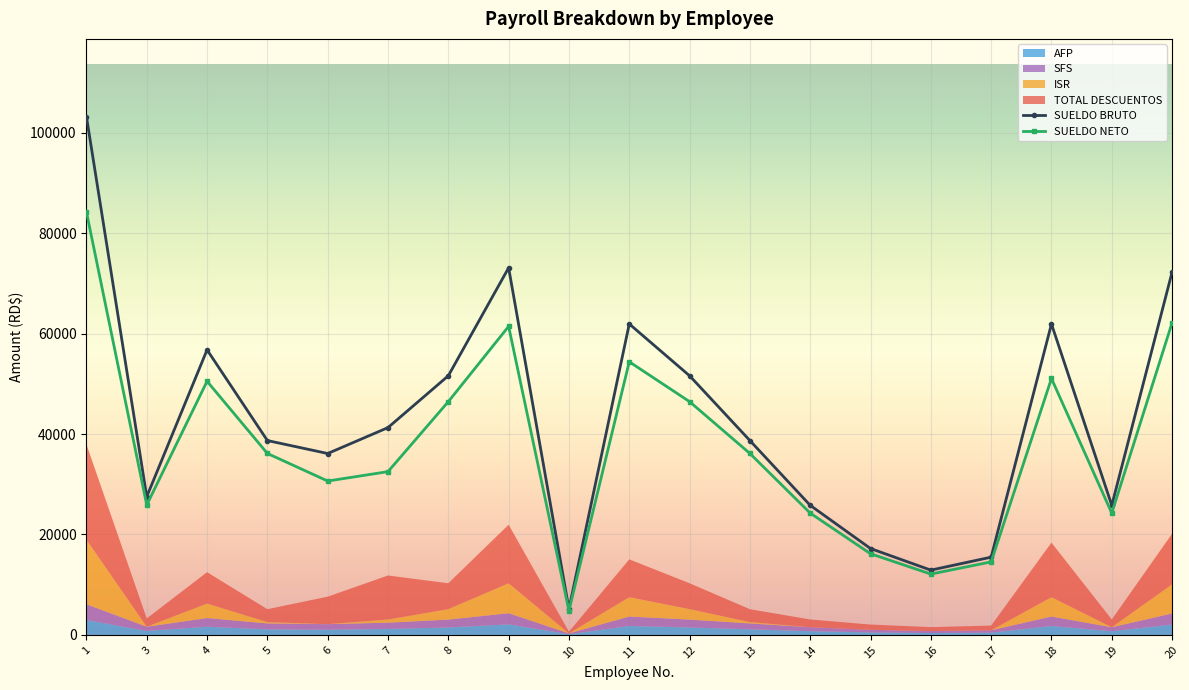

The AFP series shows 536.5 at 5. True or false?

False